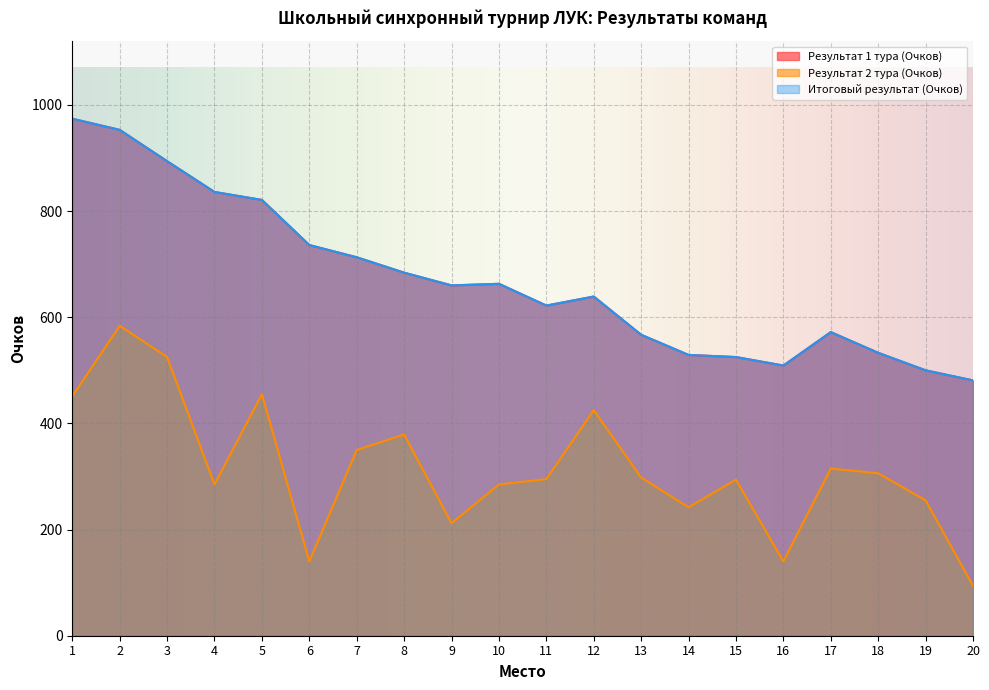

Is the value of Результат 2 тура (Очков) at 9 greater than the value of Результат 1 тура (Очков) at 4?

No